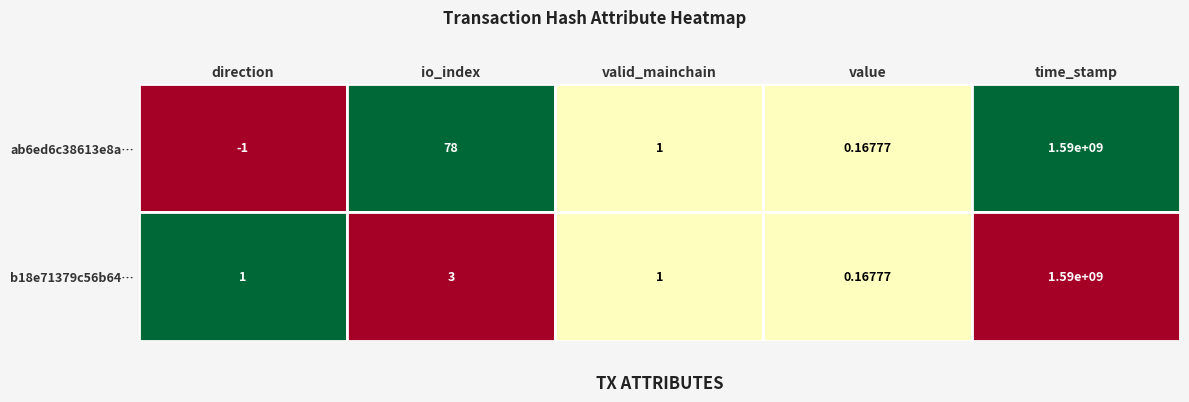

The value of b18e71379c56b64330c62b7b7a32f5370746ee6 at direction is 0.2. True or false?

False